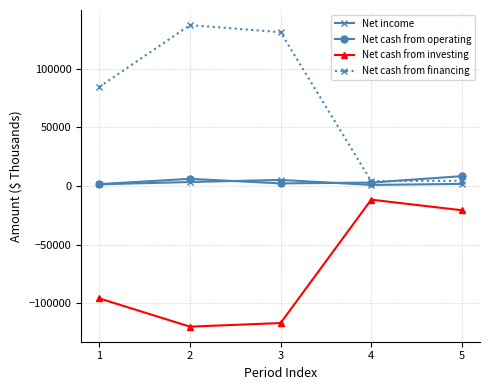

What is the sum of the Net cash from operating values at 5 and 4?

11389